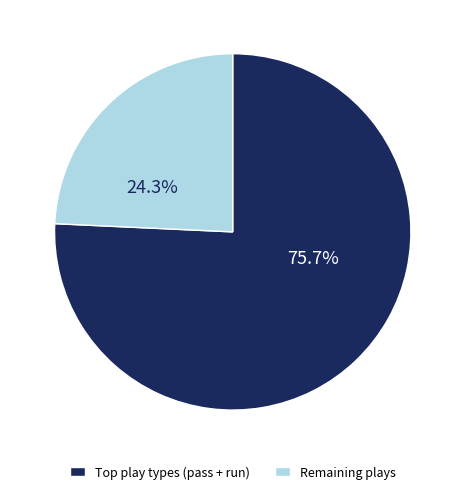

How much of the chart is everything except Remaining plays?

75.7%